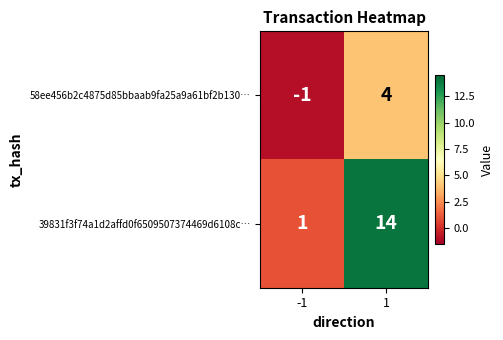

What is the spread (max minus min) of values at -1?

2